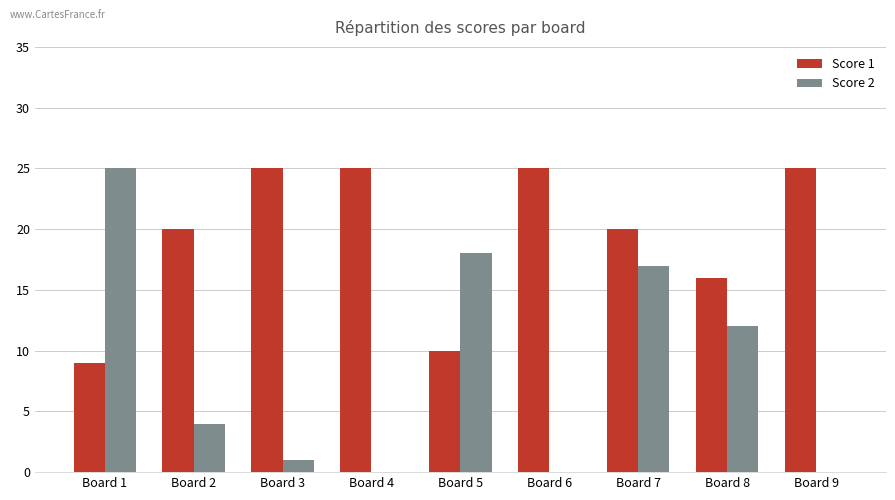

What is the total value across all series at Board 9?

25